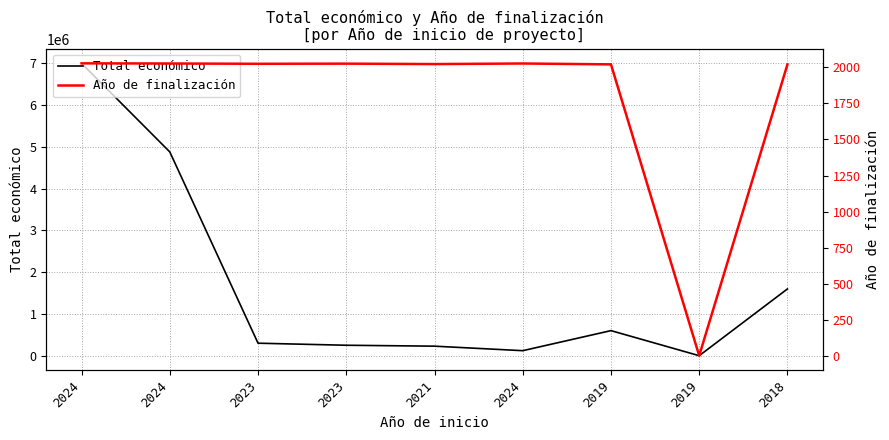

In Año de finalización, how many points are higher than both neighbors (excluding endpoints)?

2